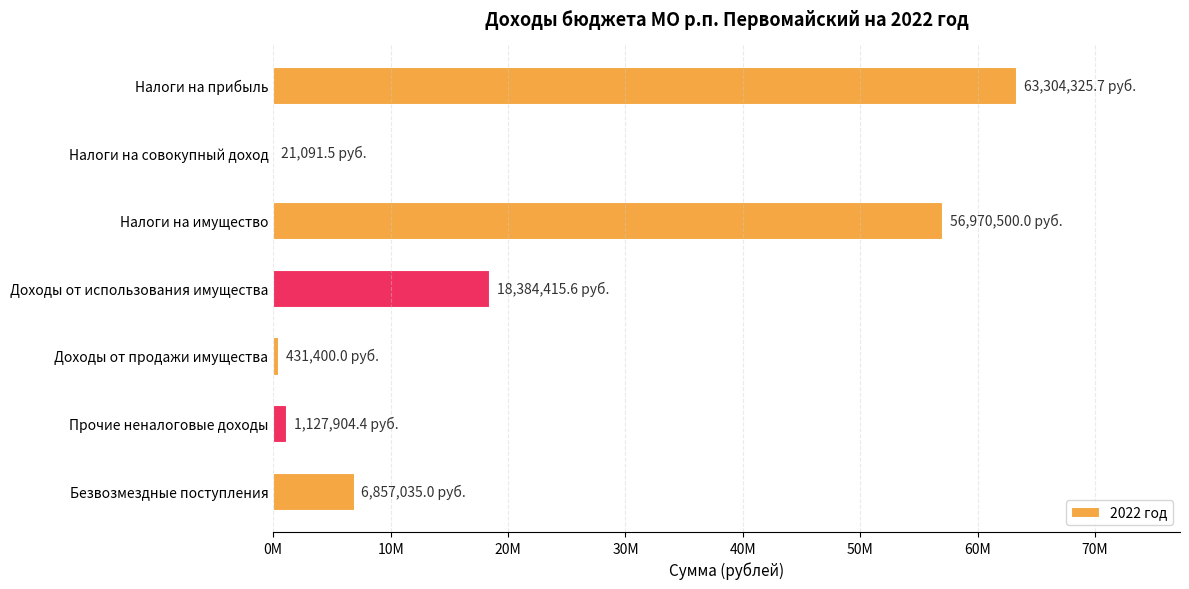

Which category has the highest value across all series?

Налоги на прибыль